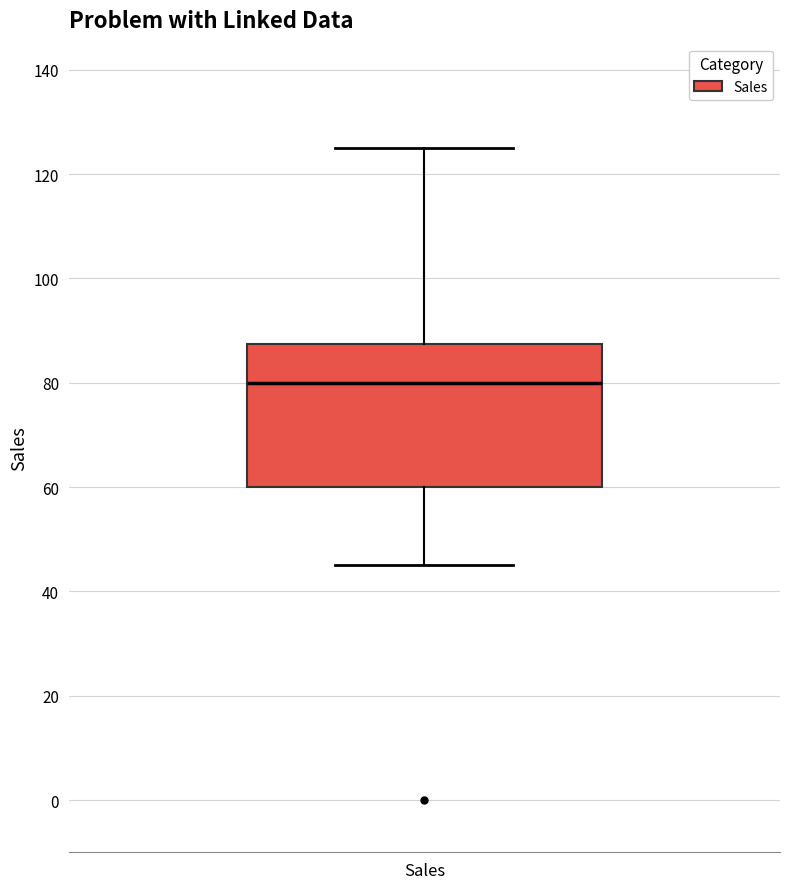

Where does the upper whisker of the box for Sales end on the y-axis? The values are not printed on the chart, so give them approximately, as read against the axis.

126